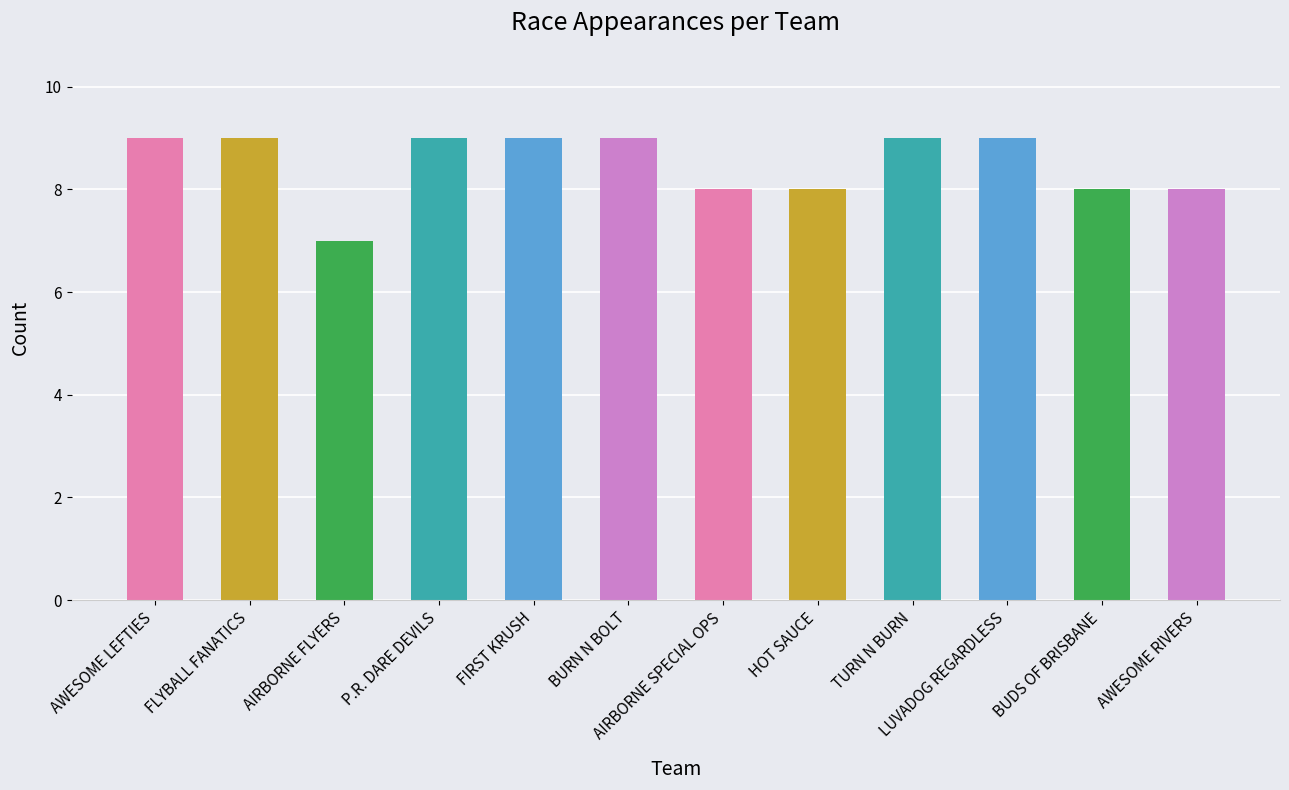

What is the approximate value at FIRST KRUSH?

9